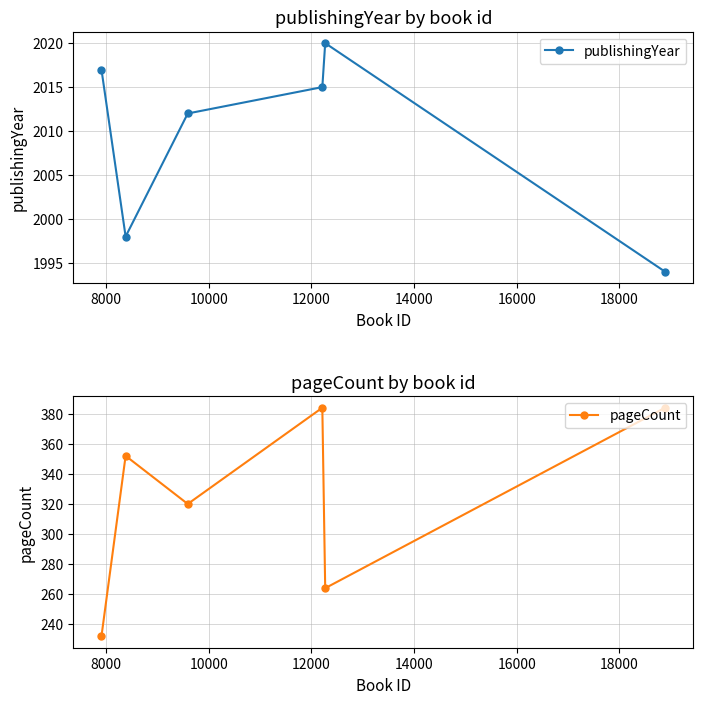

What are all the series names shown in the legend?

publishingYear, pageCount